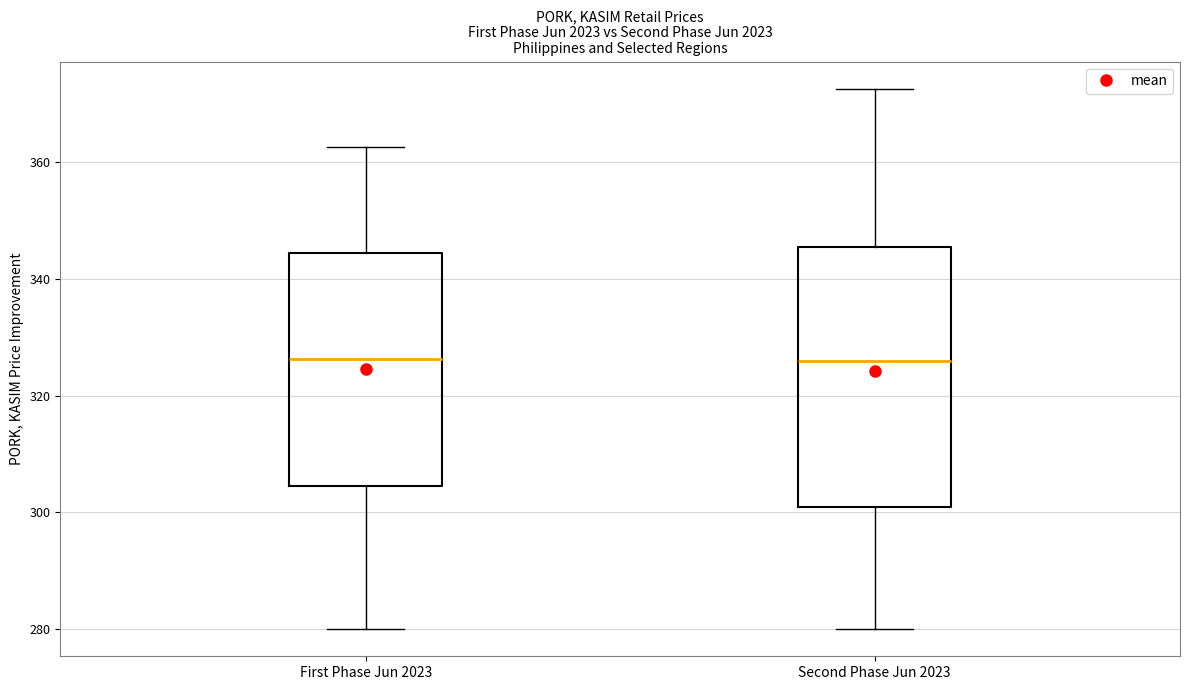

Reading left to right, read every box against the y-axis: the position of its median line, the range the box covers, and the ends of its whiskers. The values are not printed on the chart, so give them approximately, as read against the axis.

First Phase Jun 2023: median 326, box 304 to 344, whiskers 280 to 362
Second Phase Jun 2023: median 326, box 300 to 346, whiskers 280 to 372